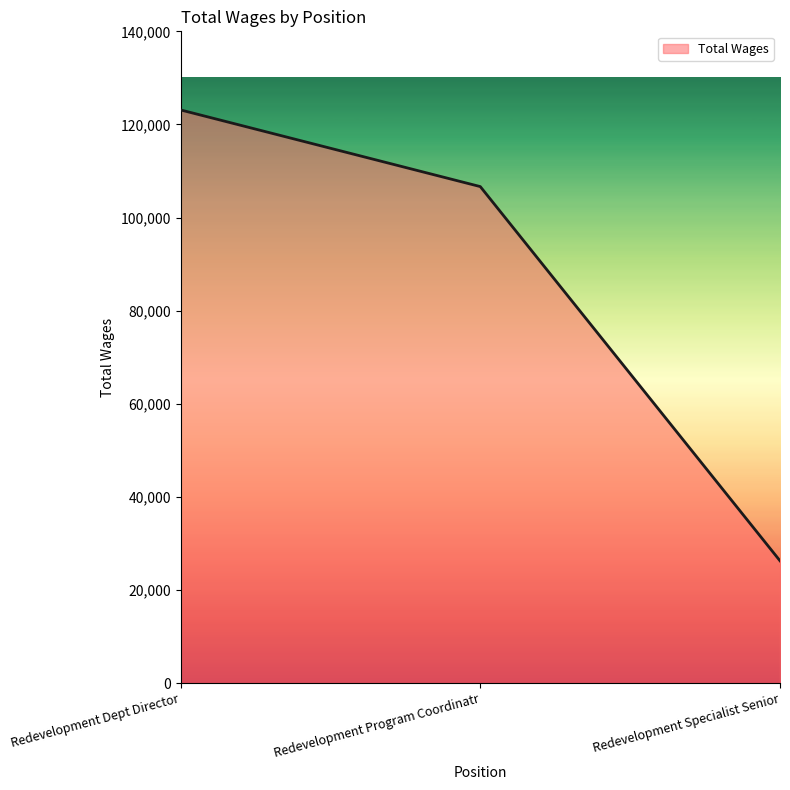

What is the minimum value shown in the chart?

26315